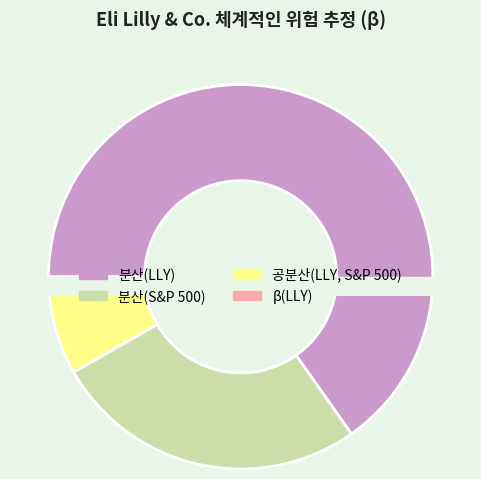

To the nearest percent, what percentage of the pie is 분산(LLY)?

65%